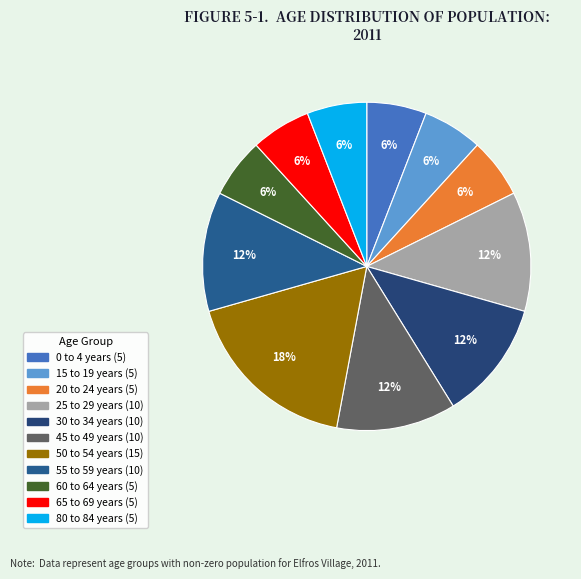

How many slices are in this pie chart?

11